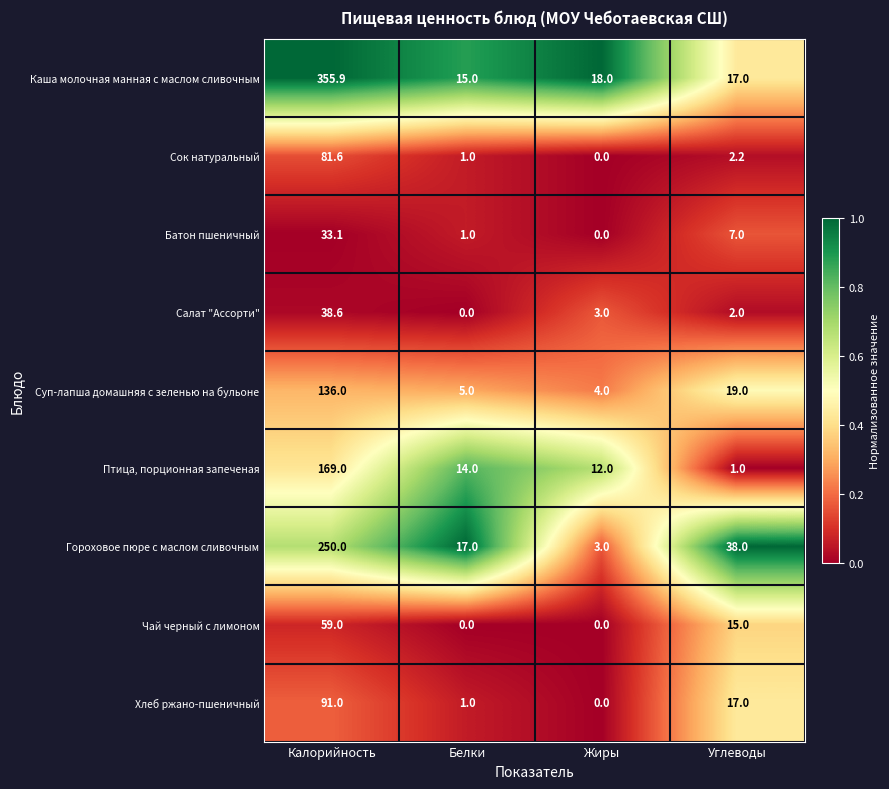

List the labels in order of Салат "Ассорти" value, largest first.

Калорийность, Жиры, Углеводы, Белки